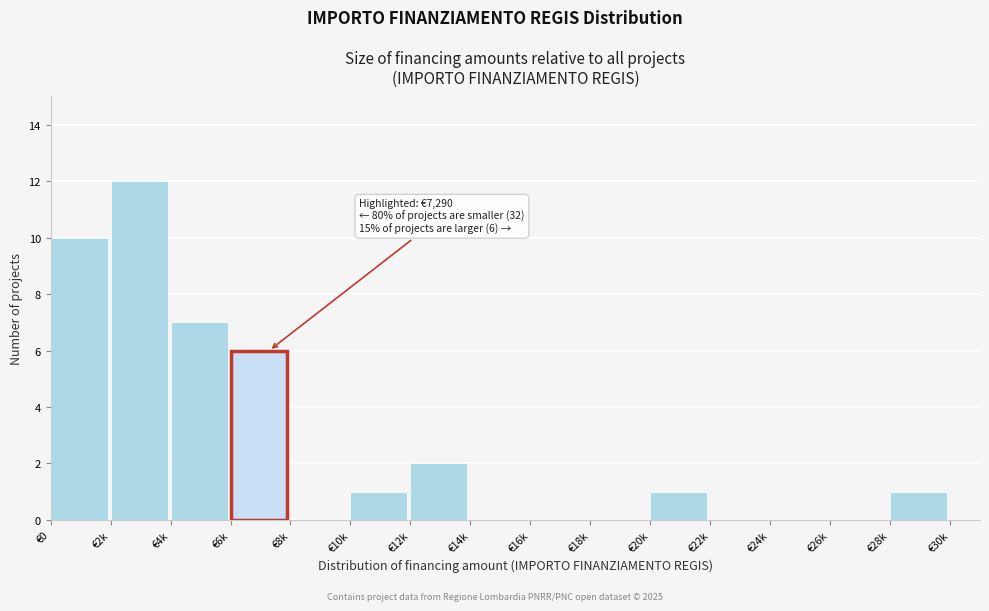

Reading left to right, what are all the values shown in this chart?

€0=10	€2k=12	€4k=7	€6k=6	€8k=0	€10k=1	€12k=2	€14k=0	€16k=0	€18k=0	€20k=1	€22k=0	€24k=0	€26k=0	€28k=1